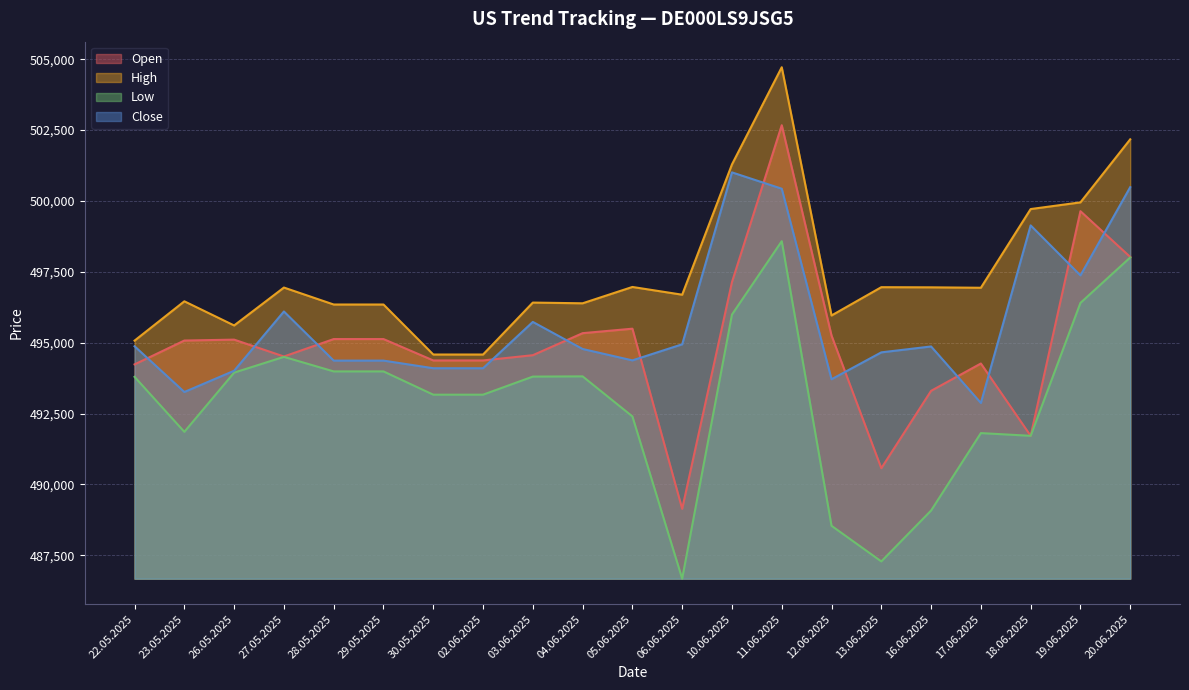

At which label does High first exceed 496691?

27.05.2025